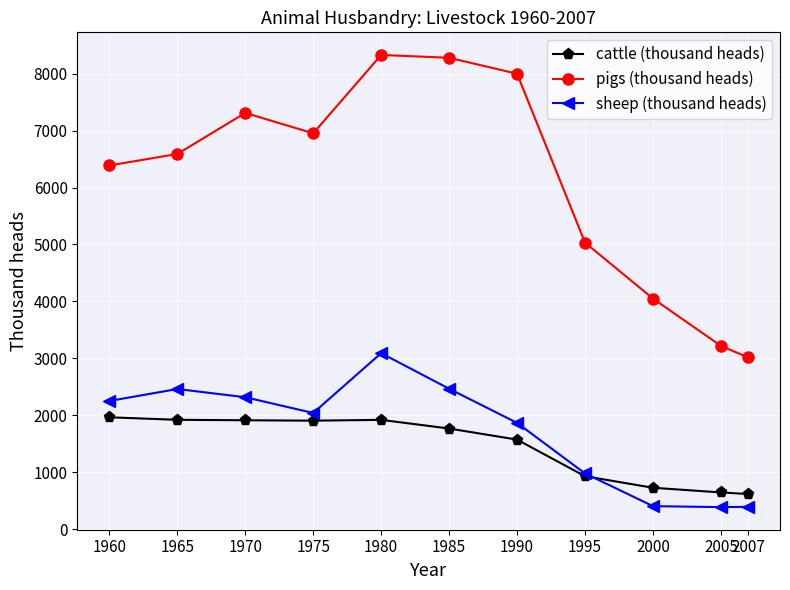

What are all the series names shown in the legend?

cattle (thousand heads), pigs (thousand heads), sheep (thousand heads)